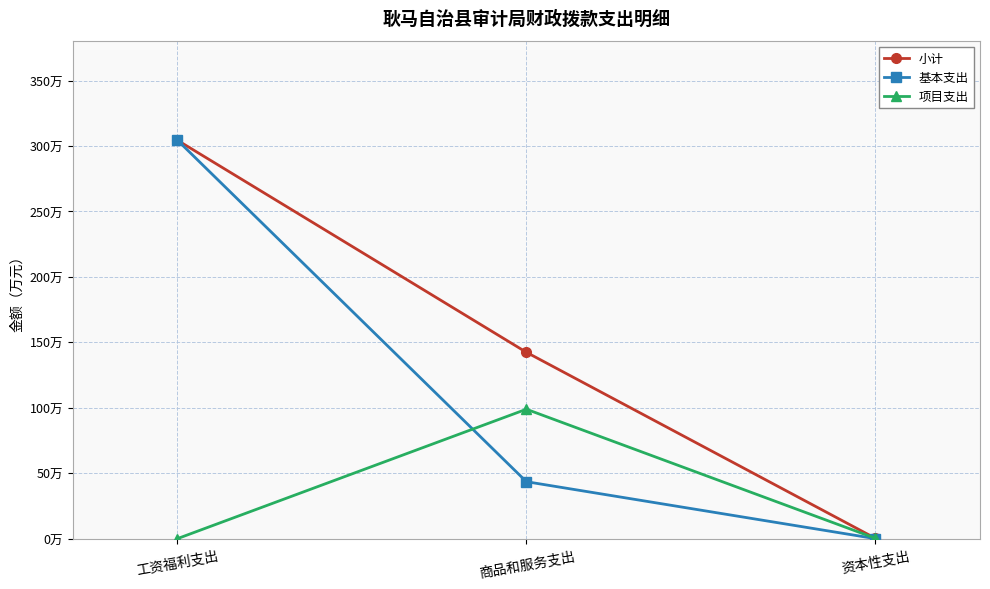

Rank the series by their average value, from highest to lowest.

小计, 基本支出, 项目支出